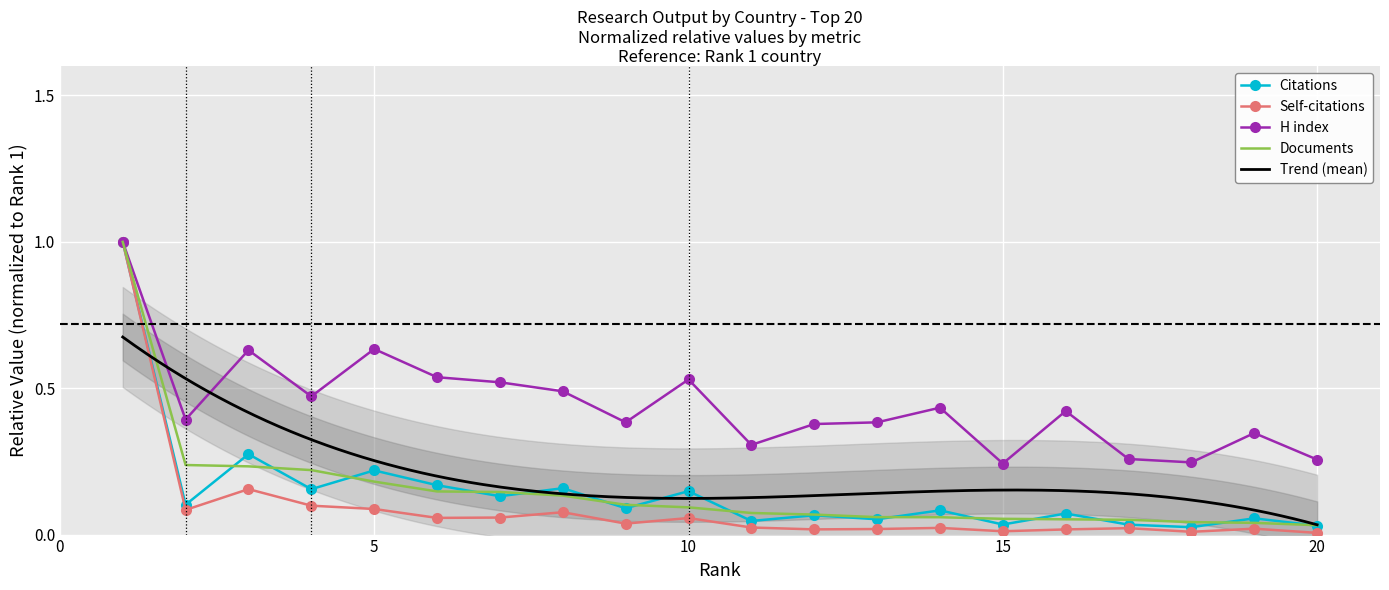

Reading left to right, list all the values displayed in this chart.

Citations: 1.0	0.1	0.3	0.2	0.2	0.2	0.1	0.2	0.1	0.1	0.0	0.1	0.1	0.1	0.0	0.1	0.0	0.0	0.1	0.0
Self-citations: 1.0	0.1	0.2	0.1	0.1	0.1	0.1	0.1	0.0	0.1	0.0	0.0	0.0	0.0	0.0	0.0	0.0	0.0	0.0	0.0
H index: 1.0	0.4	0.6	0.5	0.6	0.5	0.5	0.5	0.4	0.5	0.3	0.4	0.4	0.4	0.2	0.4	0.3	0.2	0.3	0.3
Documents: 1.0	0.2	0.2	0.2	0.2	0.1	0.1	0.1	0.1	0.1	0.1	0.1	0.1	0.1	0.1	0.1	0.1	0.0	0.0	0.0